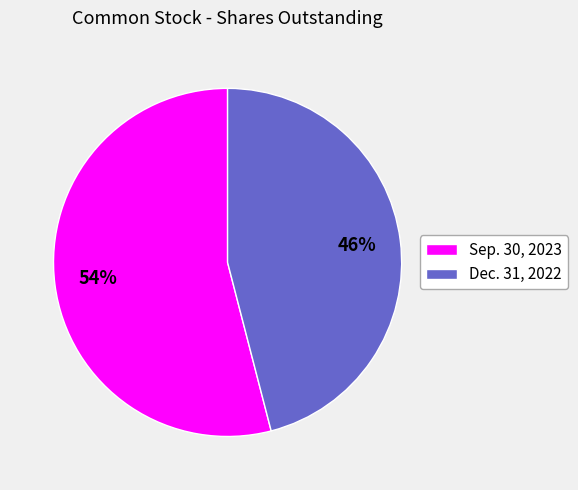

Do Sep. 30, 2023 and Dec. 31, 2022 together represent more than half of the pie?

Yes